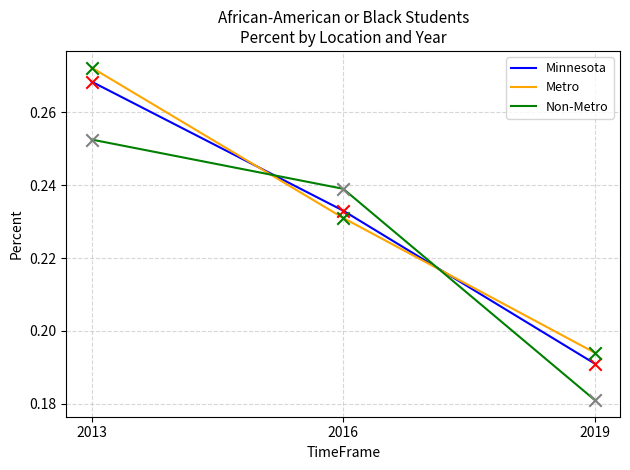

At which category is the sum across all series the highest?

2013